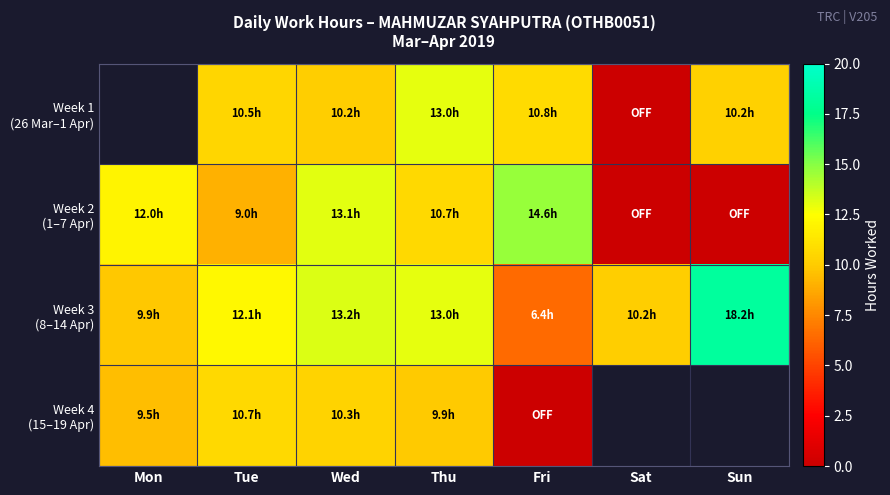

Rank the series by their maximum value, from lowest to highest.

Week 4 (15–19 Apr), Week 1 (26 Mar–1 Apr), Week 2 (1–7 Apr), Week 3 (8–14 Apr)